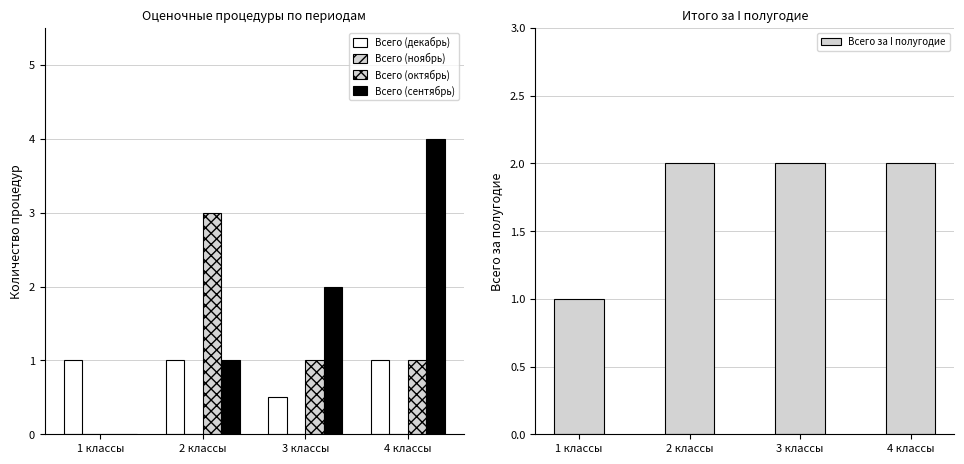

What is the maximum value shown in the chart?

4.0